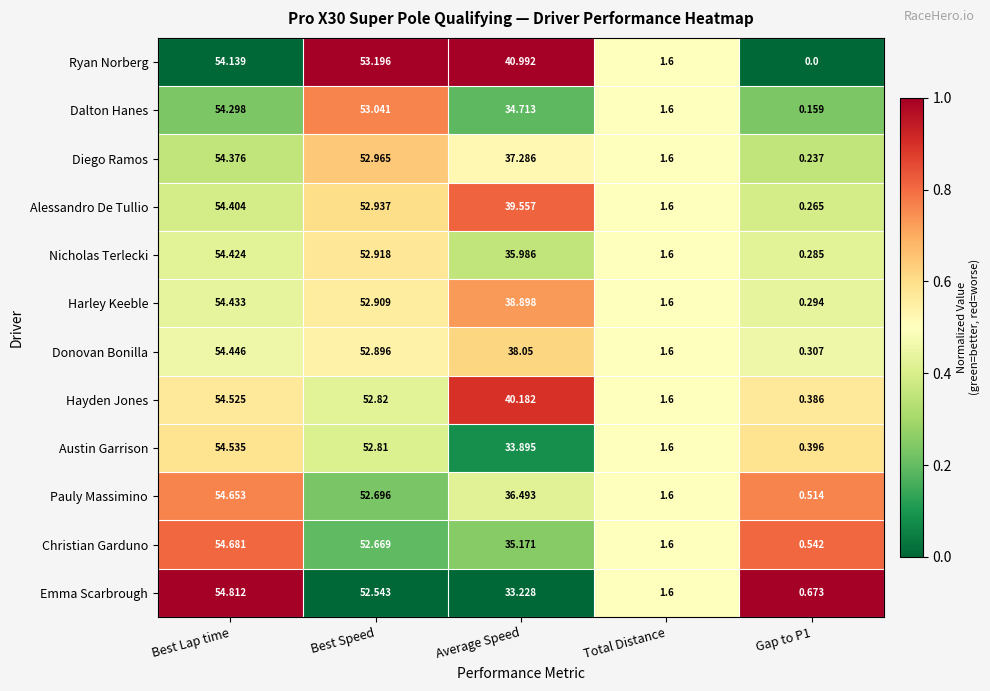

Which series has the largest total across all categories?

Ryan Norberg